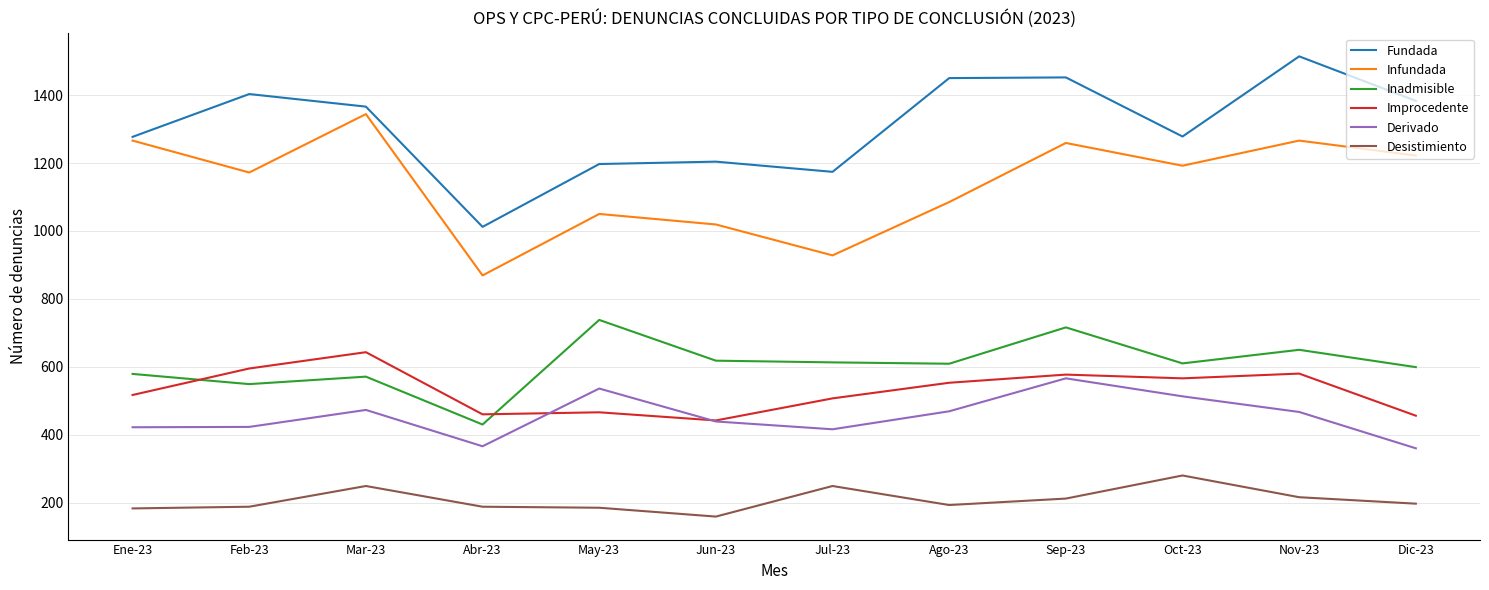

At which label is Infundada closest to 1106?

Ago-23